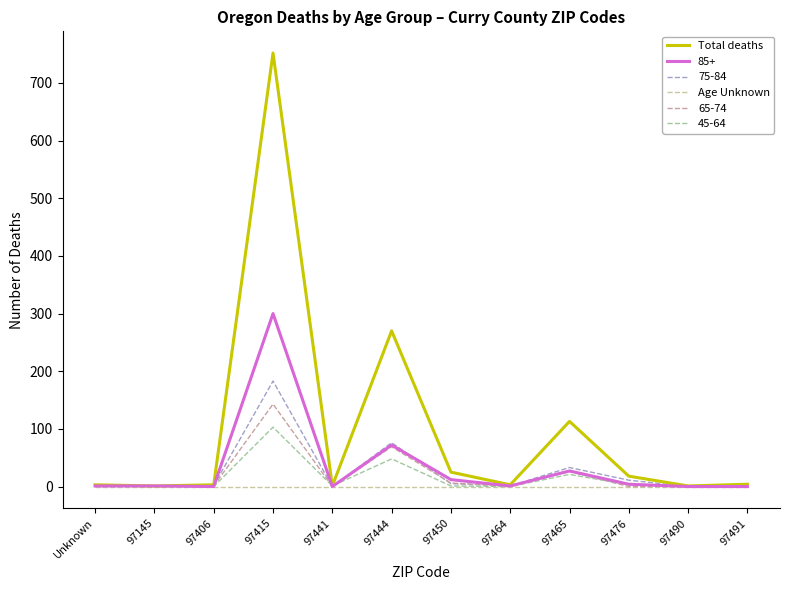

Rank the series by their maximum value, from lowest to highest.

Age Unknown, 45-64, 65-74, 75-84, 85+, Total deaths